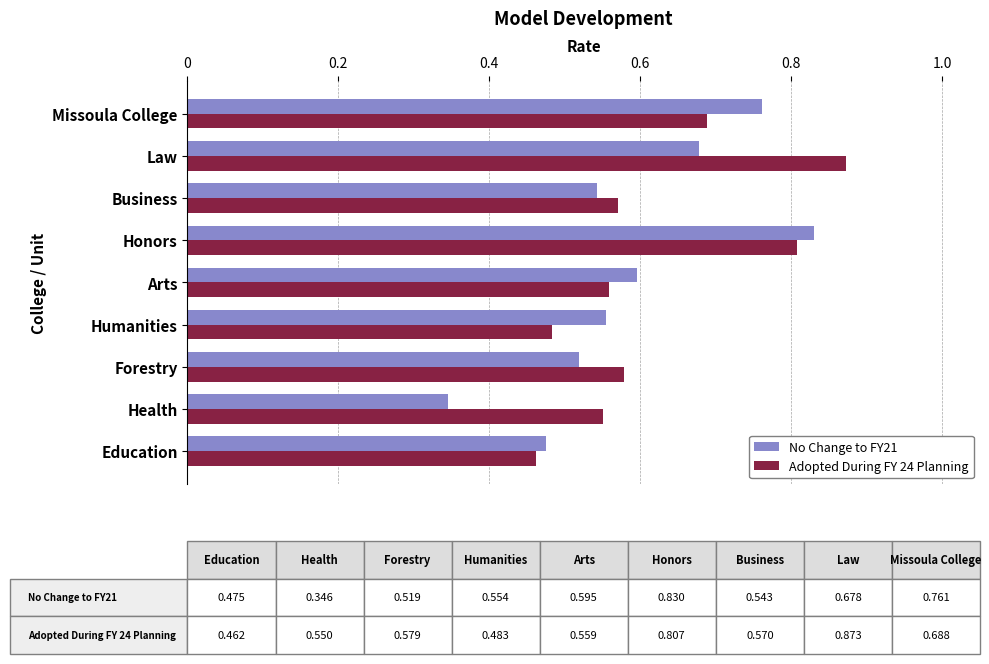

Which series changed the most between Education and Humanities?

No Change to FY21